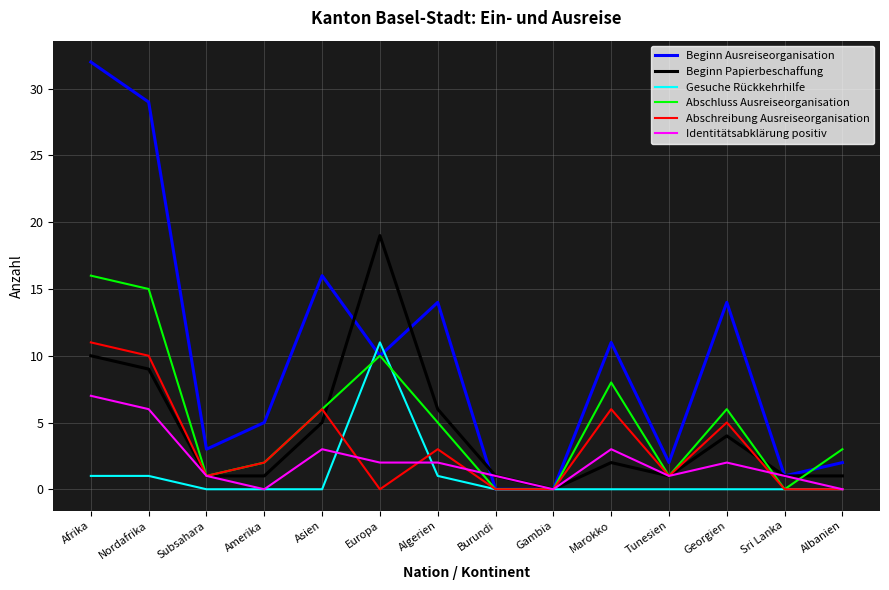

What is the spread (max minus min) of values at Amerika?

5